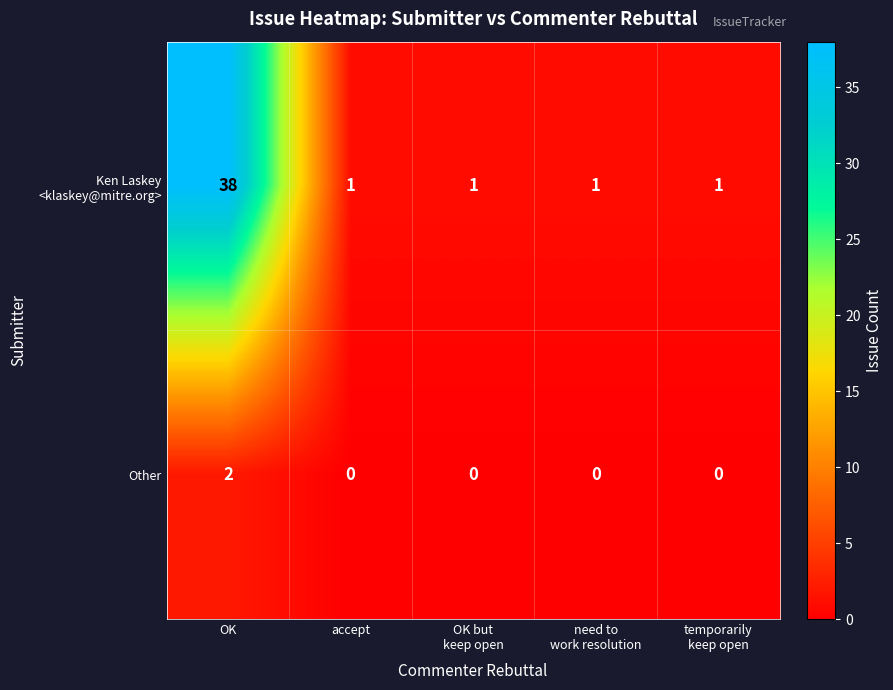

Which category has the highest value across all series?

OK